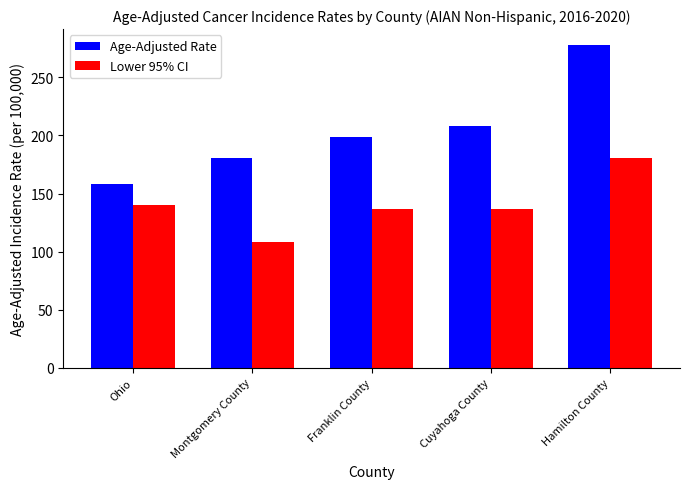

True or false: Lower 95% CI has a value of 61.4 at Franklin County.

False